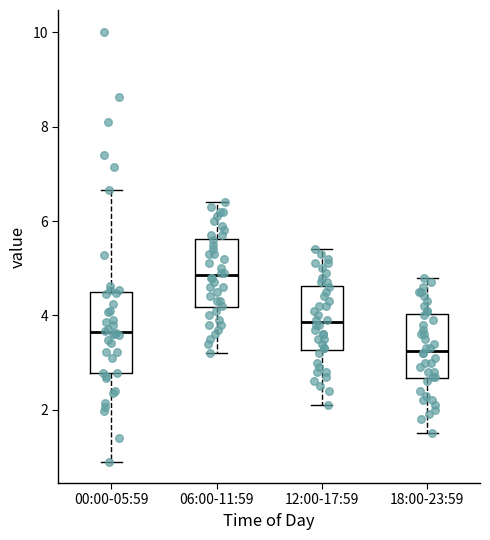

Reading left to right, read every box against the y-axis: the position of its median line, the range the box covers, and the ends of its whiskers. The values are not printed on the chart, so give them approximately, as read against the axis.

00:00-05:59: median 3.6, box 2.8 to 4.4, whiskers 1.0 to 6.6
06:00-11:59: median 4.8, box 4.2 to 5.6, whiskers 3.2 to 6.4
12:00-17:59: median 3.8, box 3.2 to 4.6, whiskers 2.2 to 5.4
18:00-23:59: median 3.2, box 2.6 to 4.0, whiskers 1.6 to 4.8